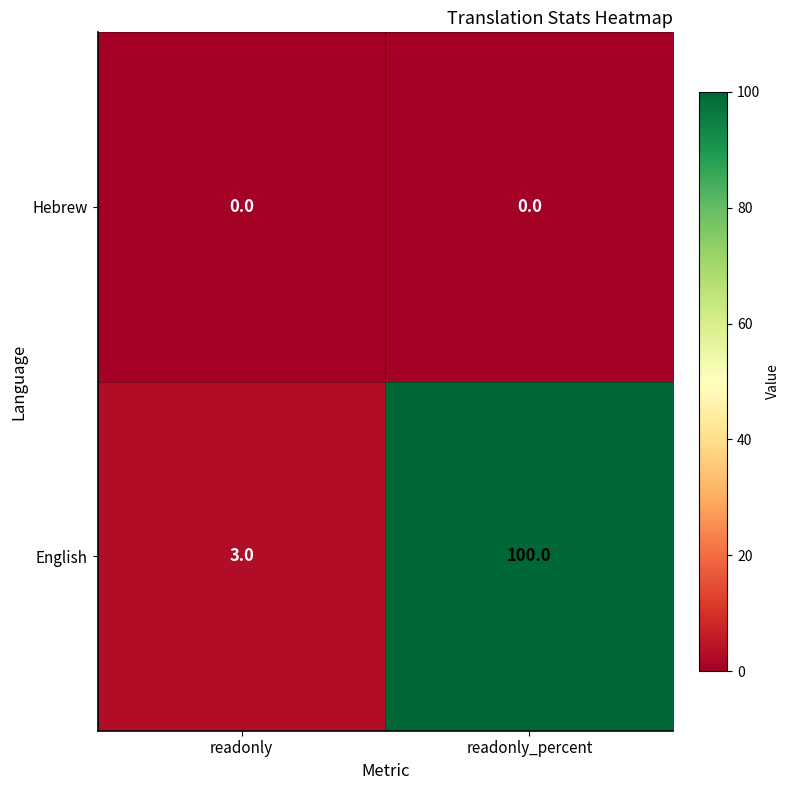

What is the sum of the English values at readonly_percent and readonly?

103